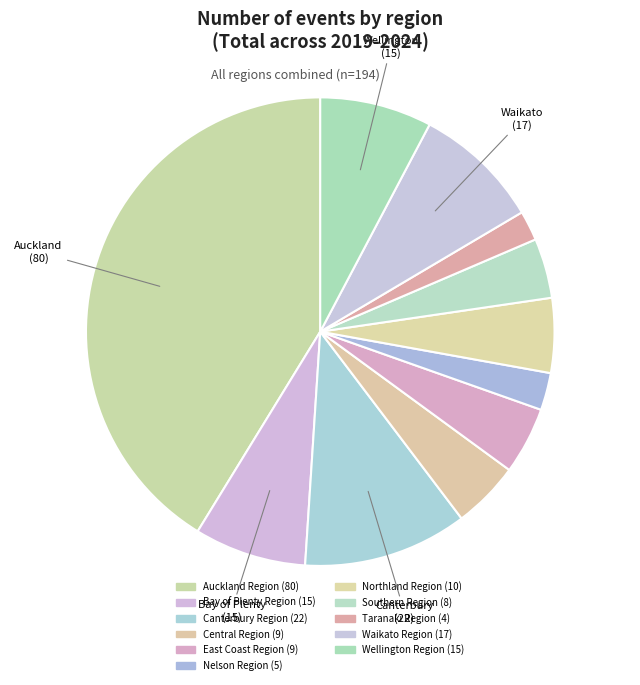

Count the number of slices in the pie.

11